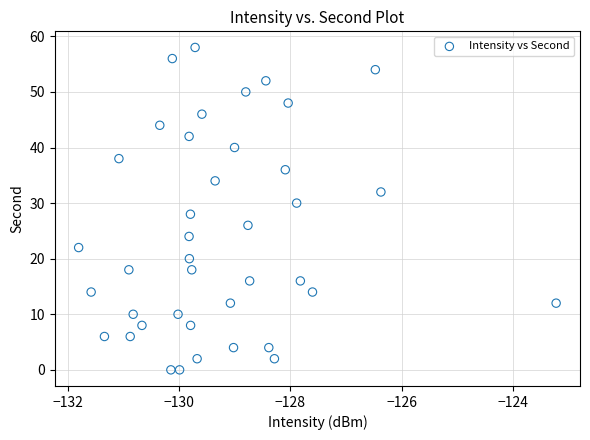

What is the range of Y values (max minus min)?

58